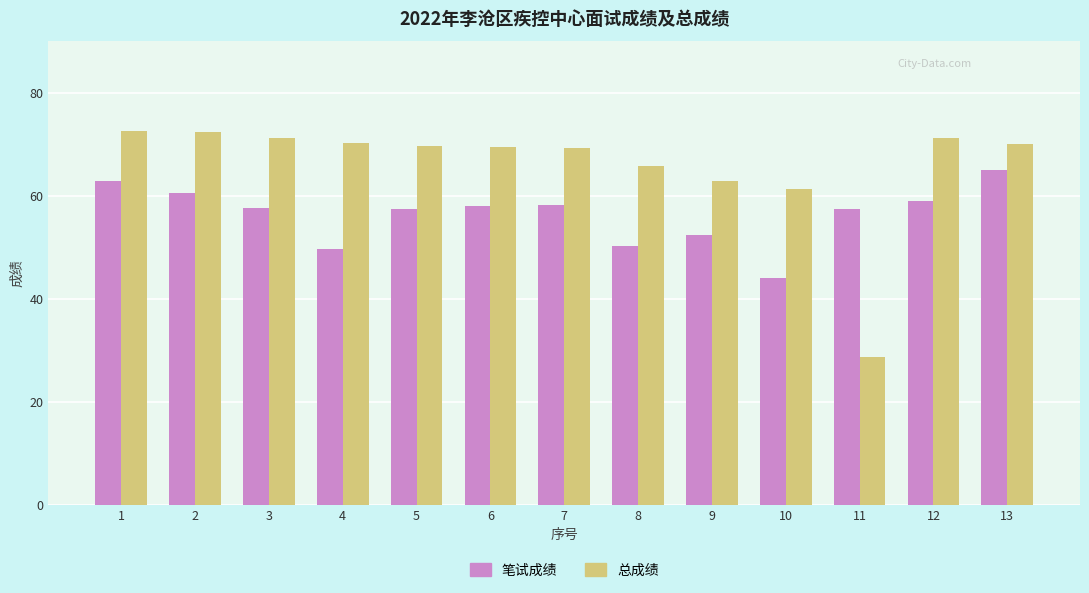

What is the greatest value displayed?

72.6